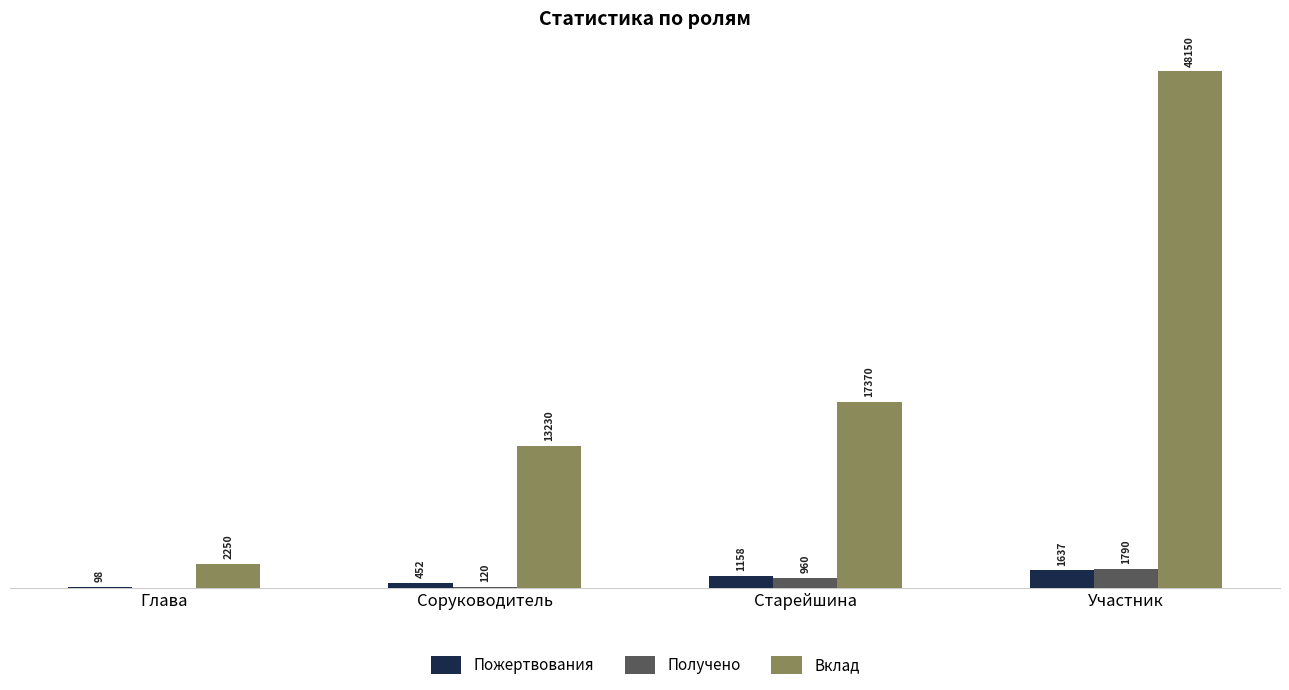

Where is Получено nearest to the value 895?

Старейшина